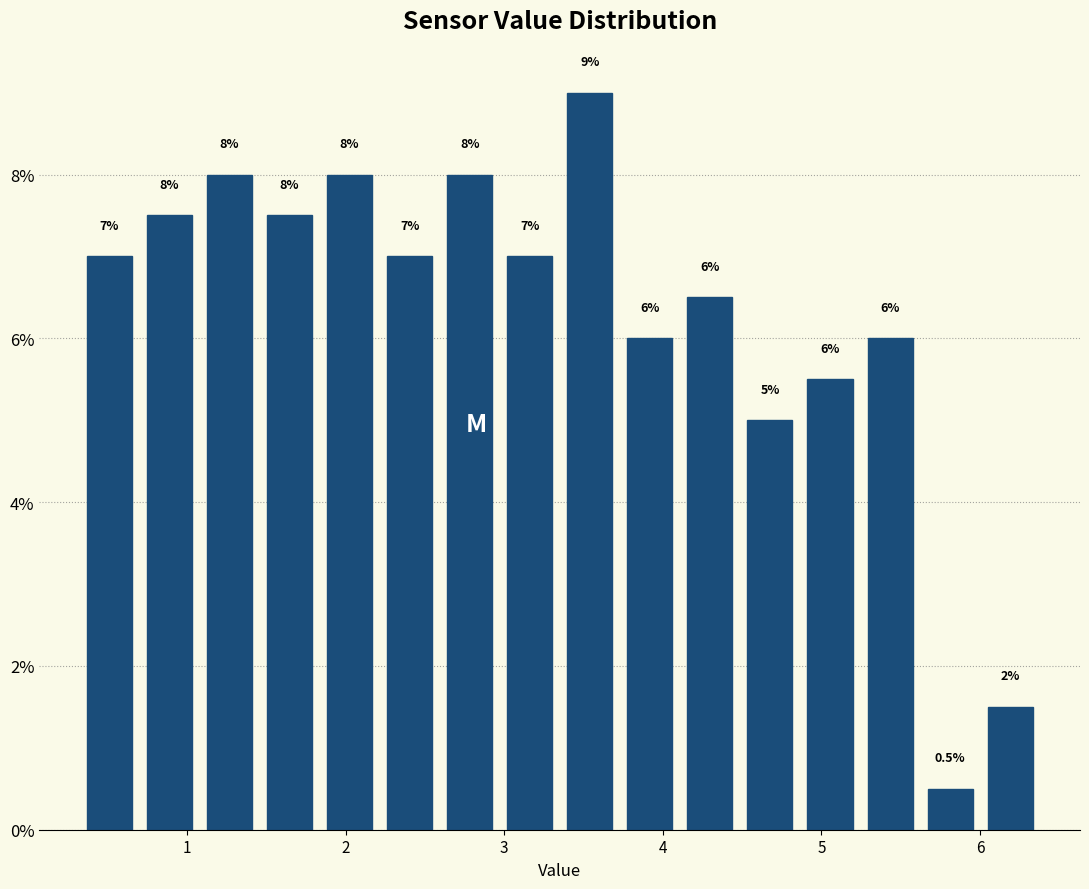

Around what value on the x-axis is the tallest bar? Give the approximate position of its centre, as read against the axis.

3.5